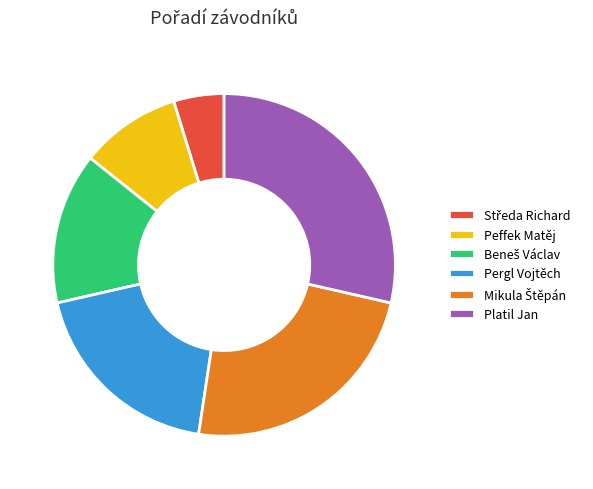

Which slice is the largest?

Platil Jan